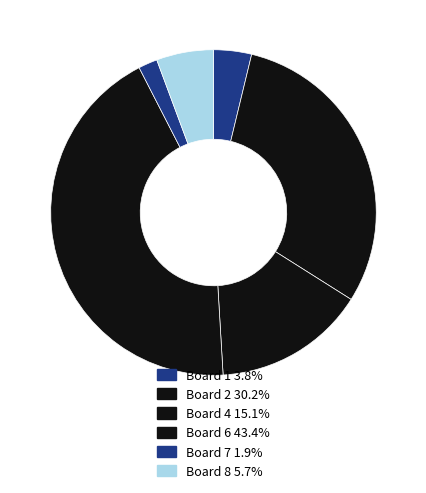

Is there any slice that represents more than half of the pie?

No